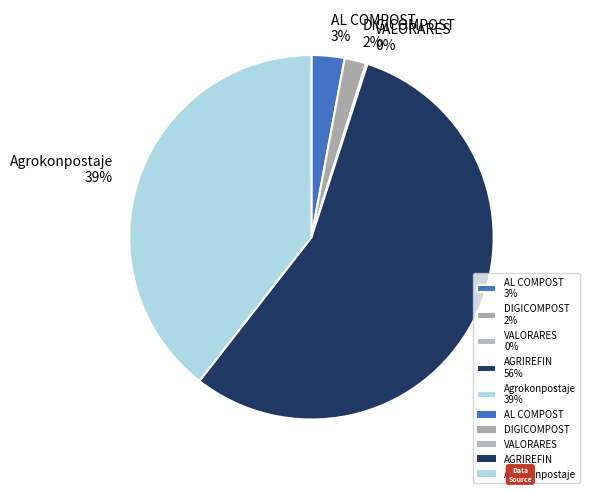

Is the sum of Agrokonpostaje and AGRIREFIN greater than half?

Yes